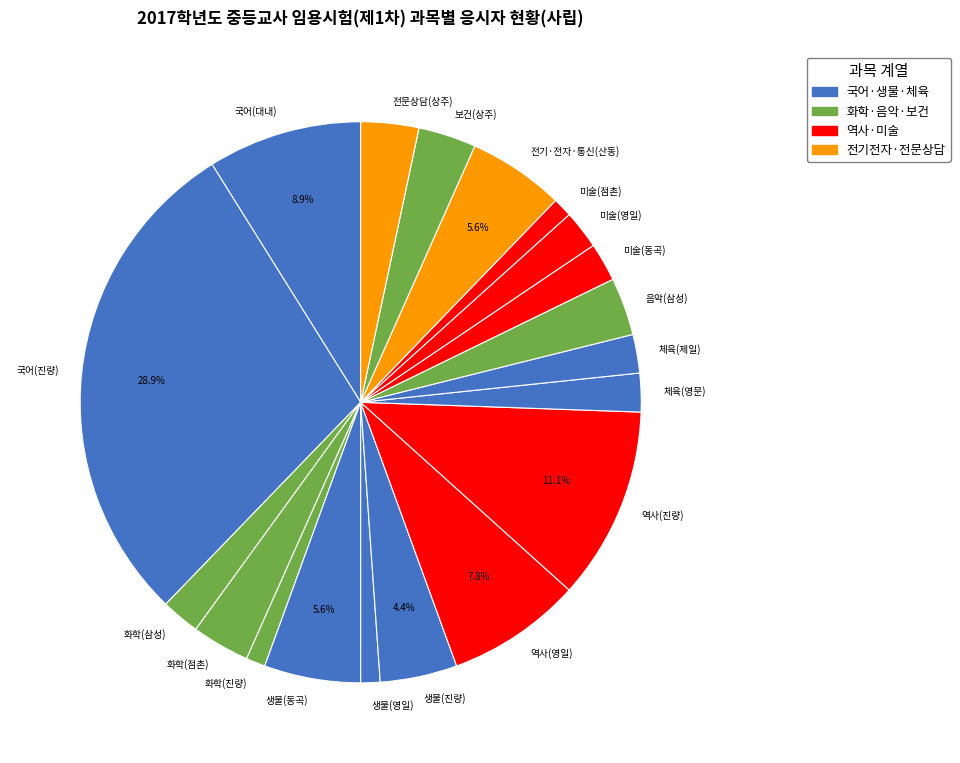

What is the largest slice in the pie chart?

국어(진량)